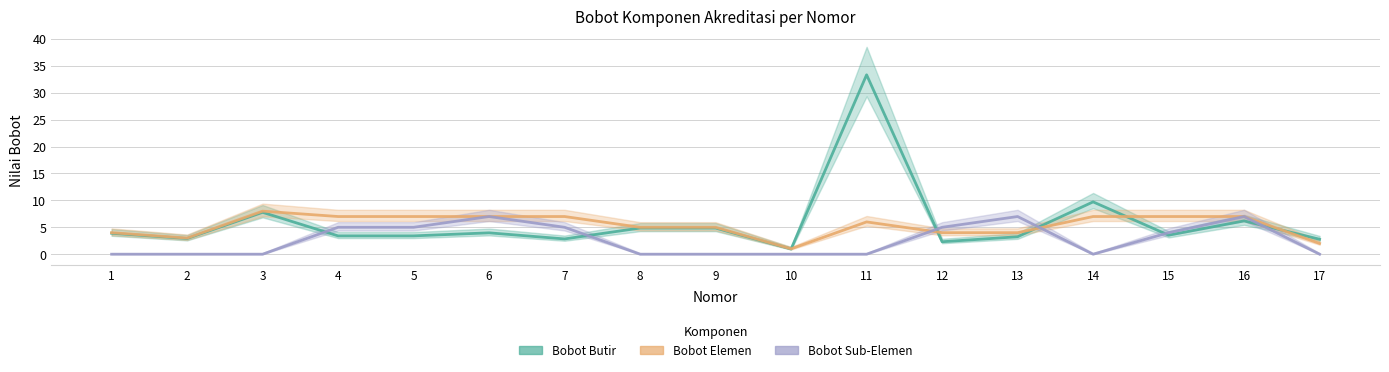

How many values in the Bobot Elemen series are below 6?

8